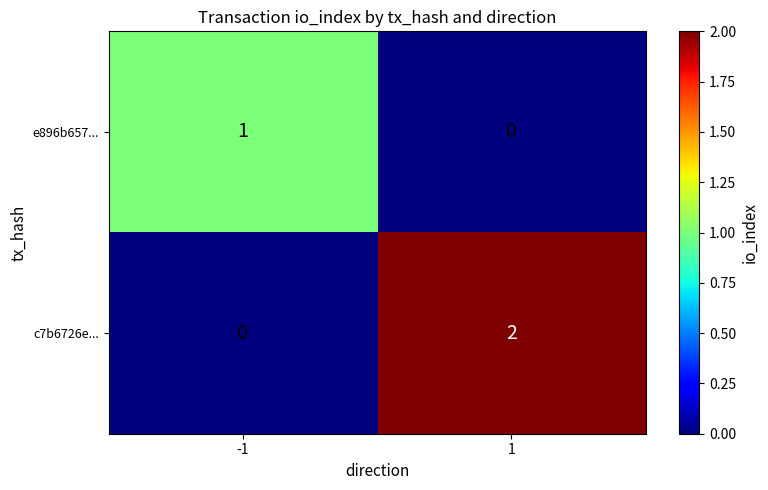

Which series has the largest total across all categories?

c7b6726e...